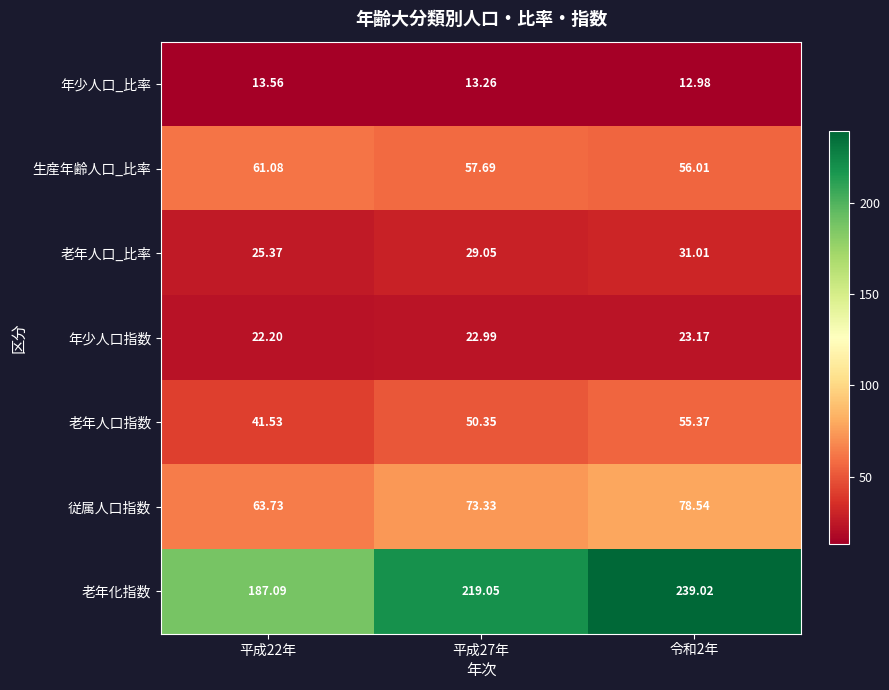

Between 平成22年 and 平成27年, which series saw the biggest shift?

老年化指数